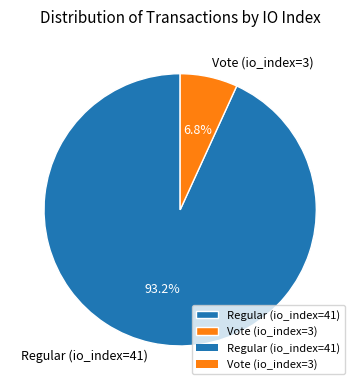

Which slice is the largest?

Regular (io_index=41)